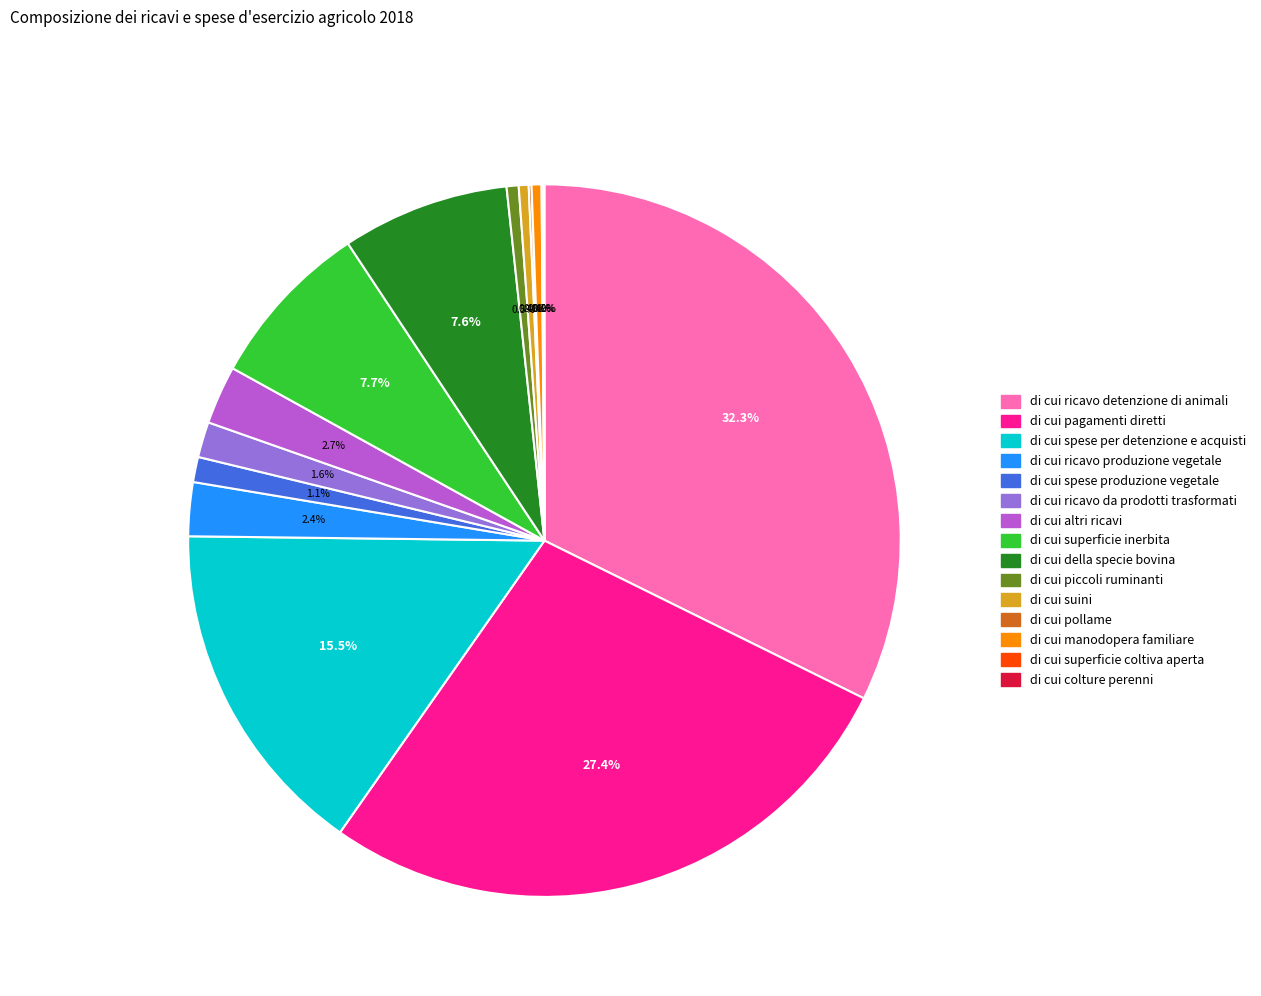

Which has a higher value, di cui altri ricavi or di cui suini?

di cui altri ricavi